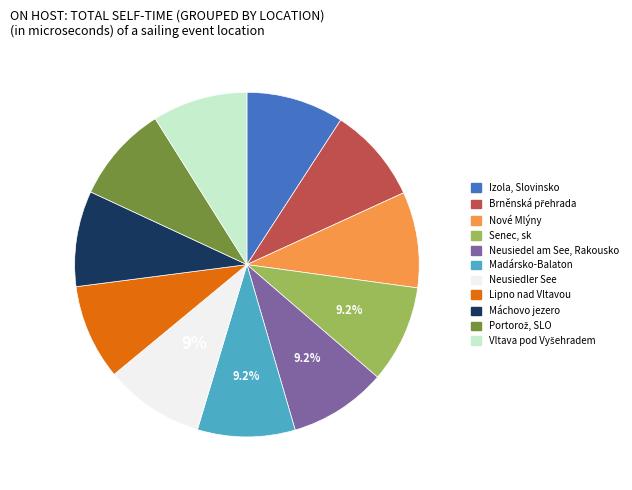

What percentage is the Nové Mlýny slice, to the nearest percent?

9%